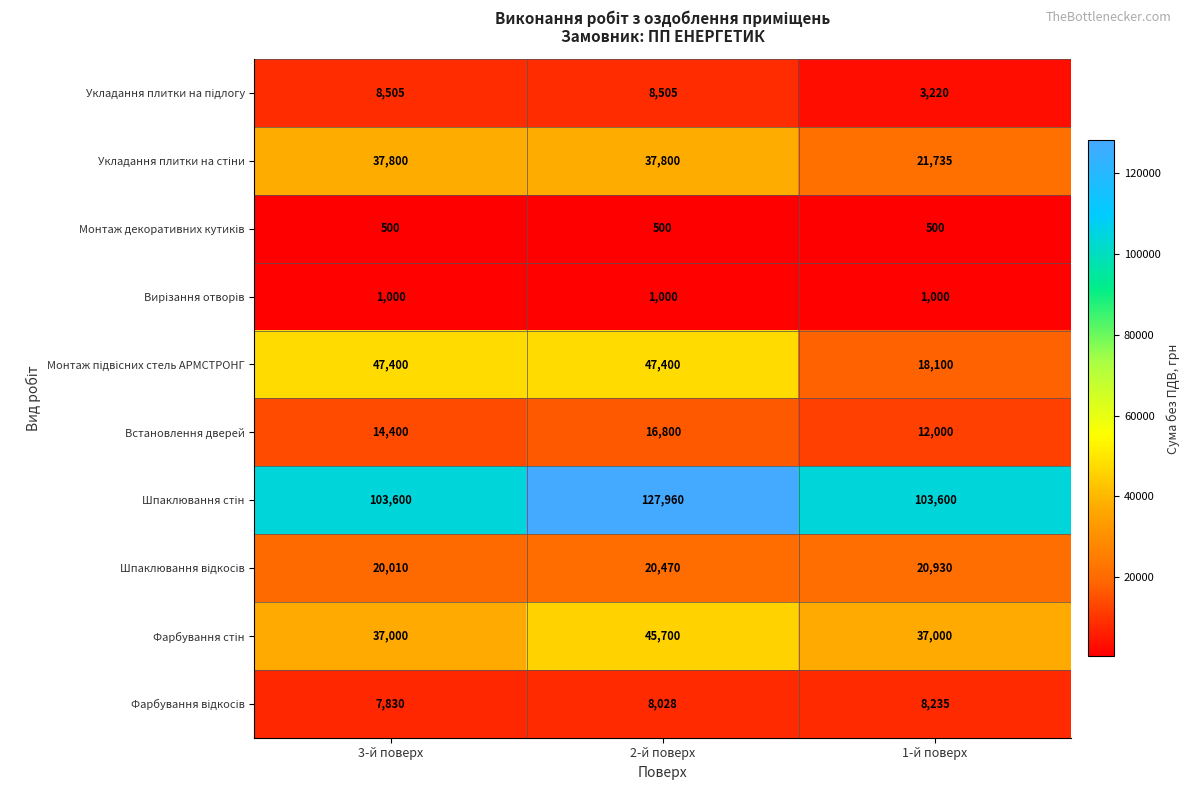

How many Встановлення дверей values are between 12000 and 16800?

3